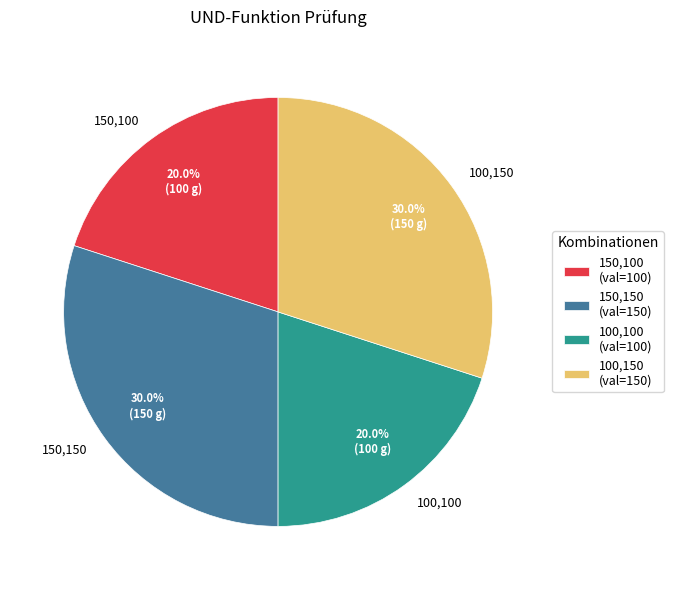

To the nearest percent, what portion does 100,150 represent?

30%